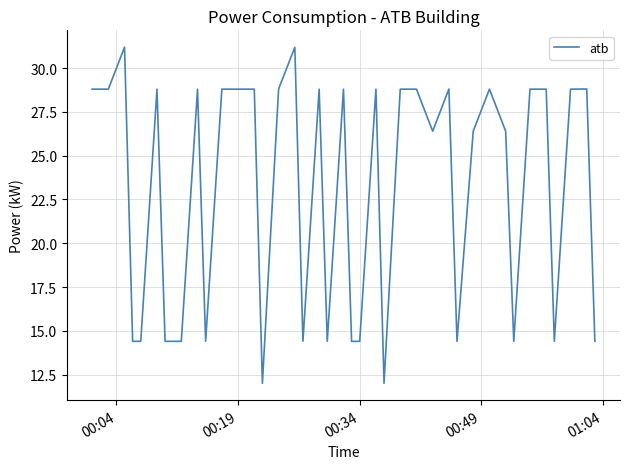

How many lines are shown in the chart?

1